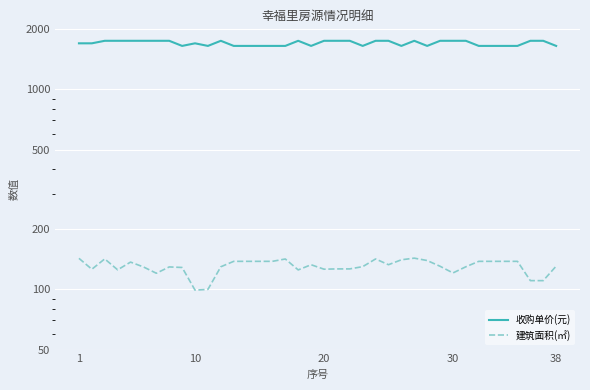

In 建筑面积(㎡), how many points are higher than both neighbors (excluding endpoints)?

7